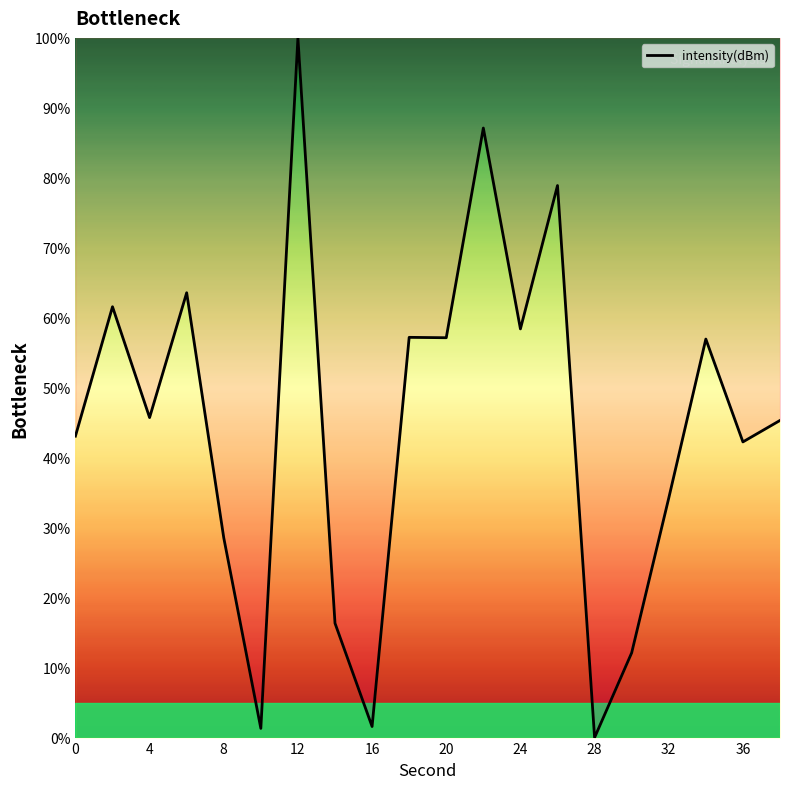

What is the difference between the maximum and minimum values?

100.0